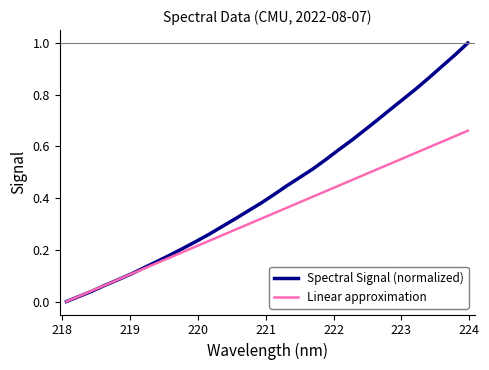

List the series in order of their peak value, highest first.

Spectral Signal (normalized), Linear approximation